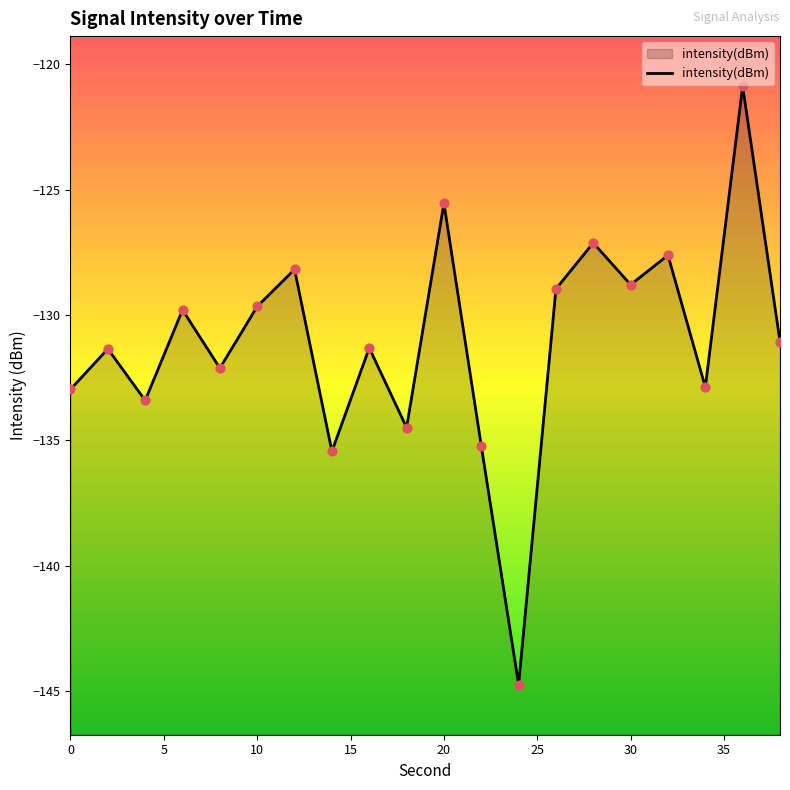

What is the change in value from 0 to 8?

+0.8